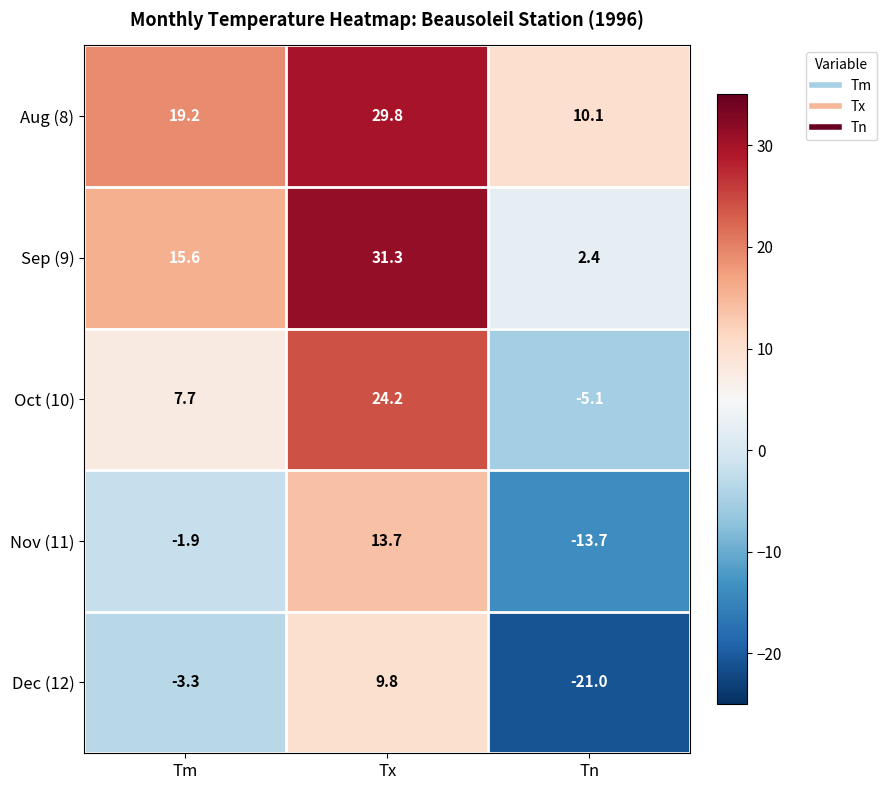

Which series changed the most between Tm and Tx?

Oct (10)